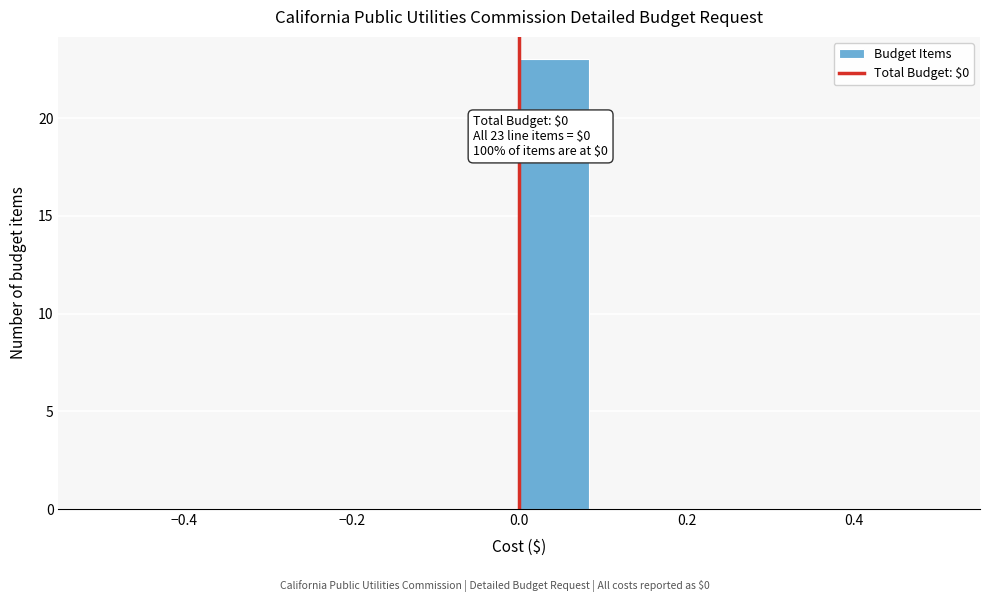

Which range on the x-axis has the tallest bar?

0.00 to 0.08